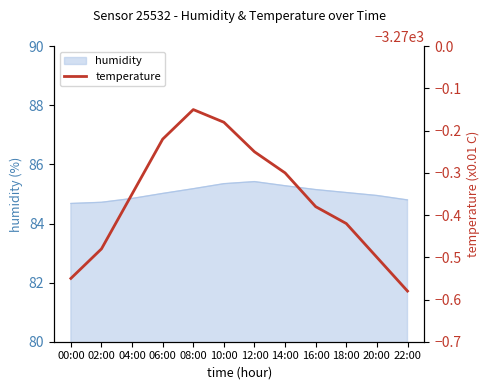

What is the maximum value shown in the chart?

-3270.2